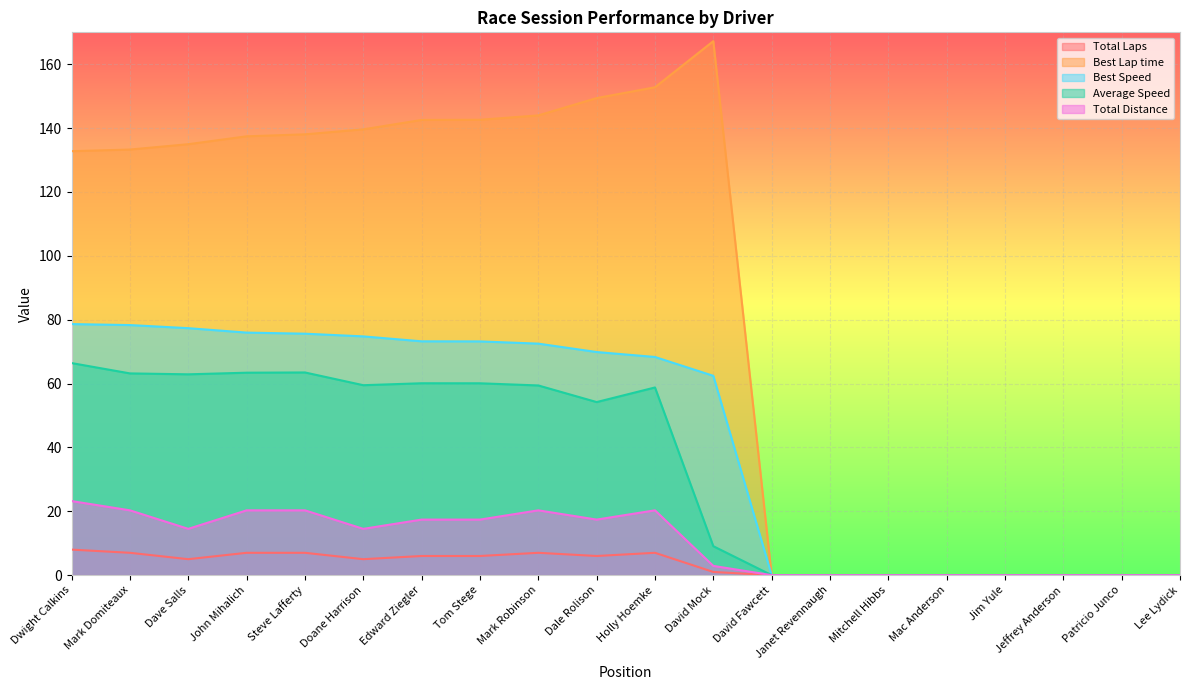

Reading right to left, transcribe all the data shown in this chart.

Total Laps: Lee Lydick=0.0	Patricio Junco=0.0	Jeffrey Anderson=0.0	Jim Yule=0.0	Mac Anderson=0.0	Mitchell Hibbs=0.0	Janet Revennaugh=0.0	David Fawcett=0.0	David Mock=1.0	Holly Hoemke=7.0	Dale Rolison=6.0	Mark Robinson=7.0	Tom Stege=6.0	Edward Ziegler=6.0	Doane Harrison=5.0	Steve Lafferty=7.0	John Mihalich=7.0	Dave Salls=5.0	Mark Domiteaux=7.0	Dwight Calkins=8.0
Best Lap time: Lee Lydick=0.0	Patricio Junco=0.0	Jeffrey Anderson=0.0	Jim Yule=0.0	Mac Anderson=0.0	Mitchell Hibbs=0.0	Janet Revennaugh=0.0	David Fawcett=0.0	David Mock=167.2	Holly Hoemke=152.8	Dale Rolison=149.4	Mark Robinson=144.0	Tom Stege=142.6	Edward Ziegler=142.6	Doane Harrison=139.6	Steve Lafferty=138.1	John Mihalich=137.4	Dave Salls=135.0	Mark Domiteaux=133.3	Dwight Calkins=132.8
Best Speed: Lee Lydick=0.0	Patricio Junco=0.0	Jeffrey Anderson=0.0	Jim Yule=0.0	Mac Anderson=0.0	Mitchell Hibbs=0.0	Janet Revennaugh=0.0	David Fawcett=0.0	David Mock=62.4	Holly Hoemke=68.3	Dale Rolison=69.9	Mark Robinson=72.5	Tom Stege=73.2	Edward Ziegler=73.2	Doane Harrison=74.8	Steve Lafferty=75.6	John Mihalich=76.0	Dave Salls=77.3	Mark Domiteaux=78.3	Dwight Calkins=78.6
Average Speed: Lee Lydick=0.0	Patricio Junco=0.0	Jeffrey Anderson=0.0	Jim Yule=0.0	Mac Anderson=0.0	Mitchell Hibbs=0.0	Janet Revennaugh=0.0	David Fawcett=0.0	David Mock=9.1	Holly Hoemke=58.8	Dale Rolison=54.2	Mark Robinson=59.4	Tom Stege=60.1	Edward Ziegler=60.1	Doane Harrison=59.5	Steve Lafferty=63.5	John Mihalich=63.4	Dave Salls=62.9	Mark Domiteaux=63.2	Dwight Calkins=66.4
Total Distance: Lee Lydick=0.0	Patricio Junco=0.0	Jeffrey Anderson=0.0	Jim Yule=0.0	Mac Anderson=0.0	Mitchell Hibbs=0.0	Janet Revennaugh=0.0	David Fawcett=0.0	David Mock=2.9	Holly Hoemke=20.3	Dale Rolison=17.4	Mark Robinson=20.3	Tom Stege=17.4	Edward Ziegler=17.4	Doane Harrison=14.5	Steve Lafferty=20.3	John Mihalich=20.3	Dave Salls=14.5	Mark Domiteaux=20.3	Dwight Calkins=23.2